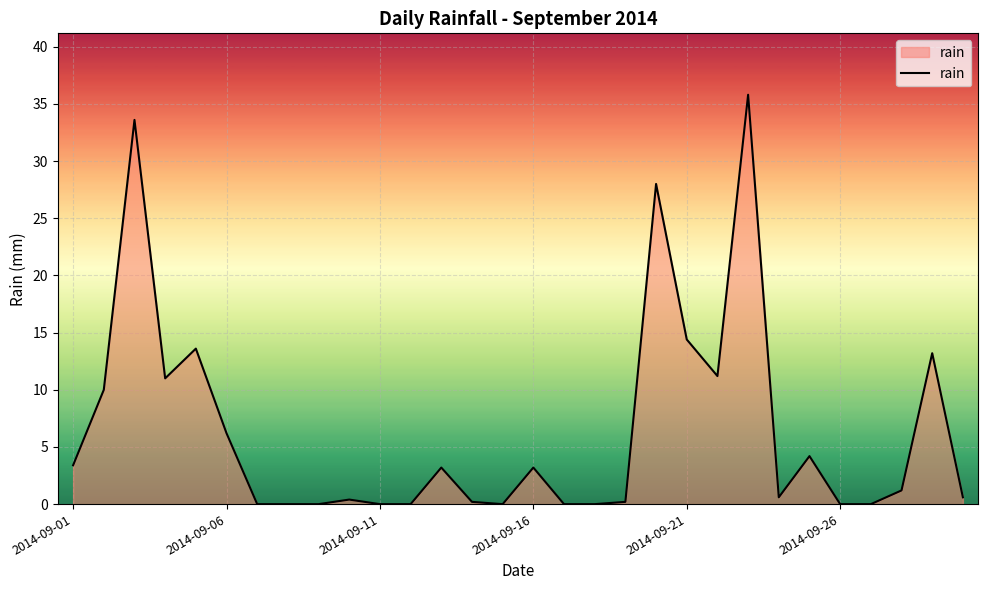

What is the difference between the maximum and minimum values?

35.8